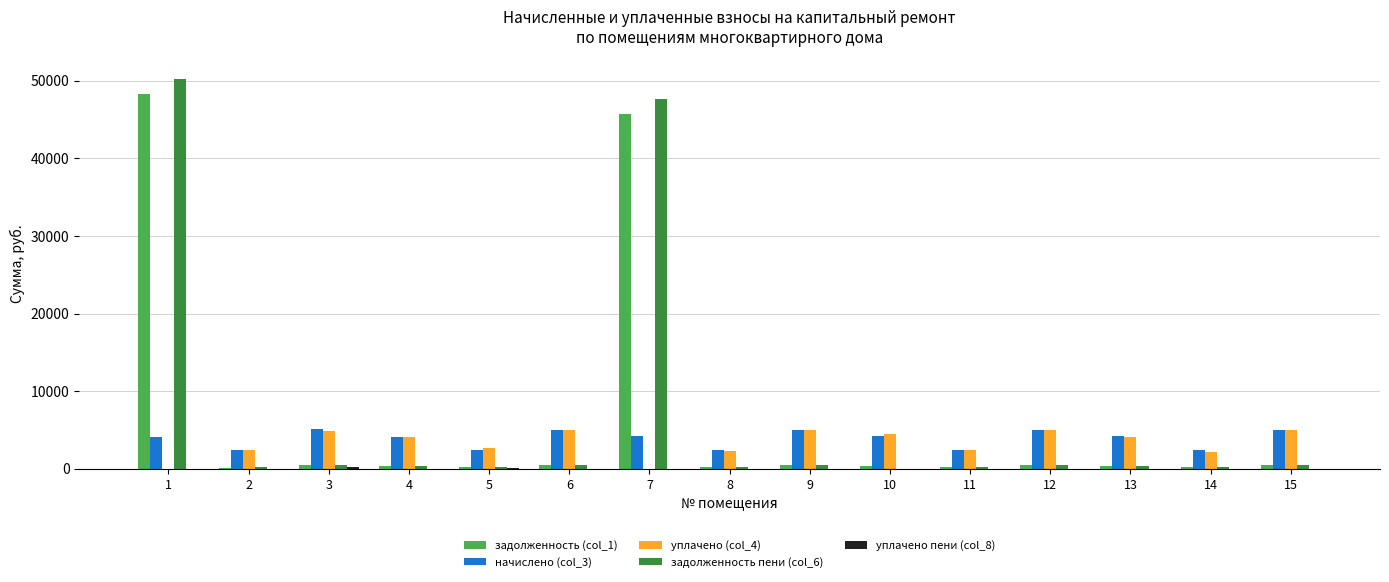

What is the total value across all series at 1?

102672.3